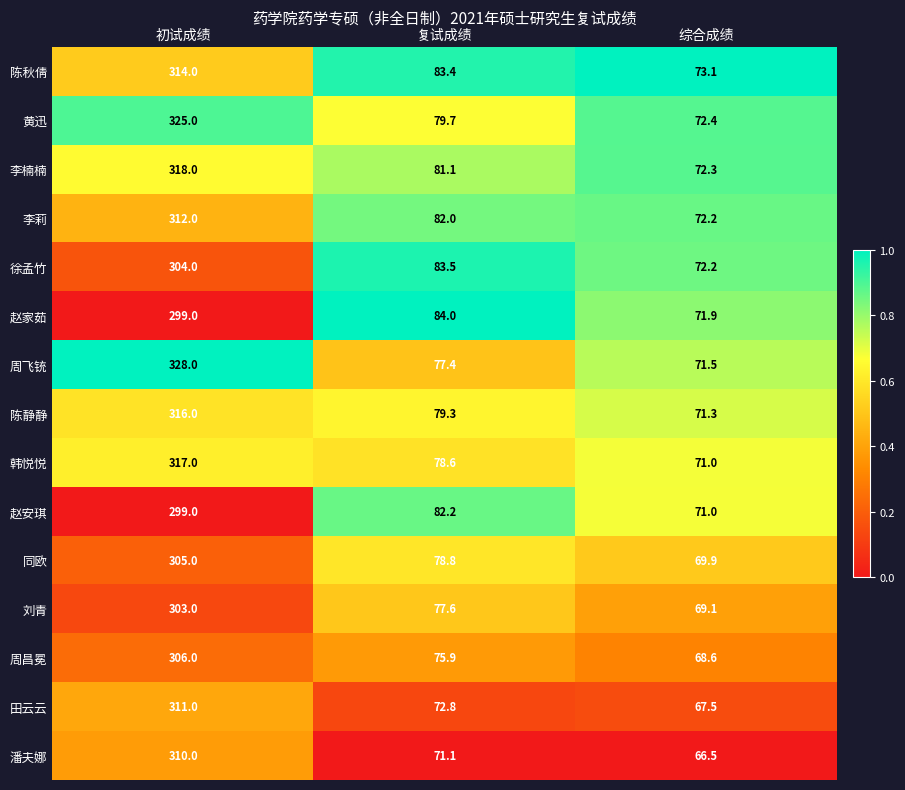

At which label does 陈静静 reach its minimum?

综合成绩